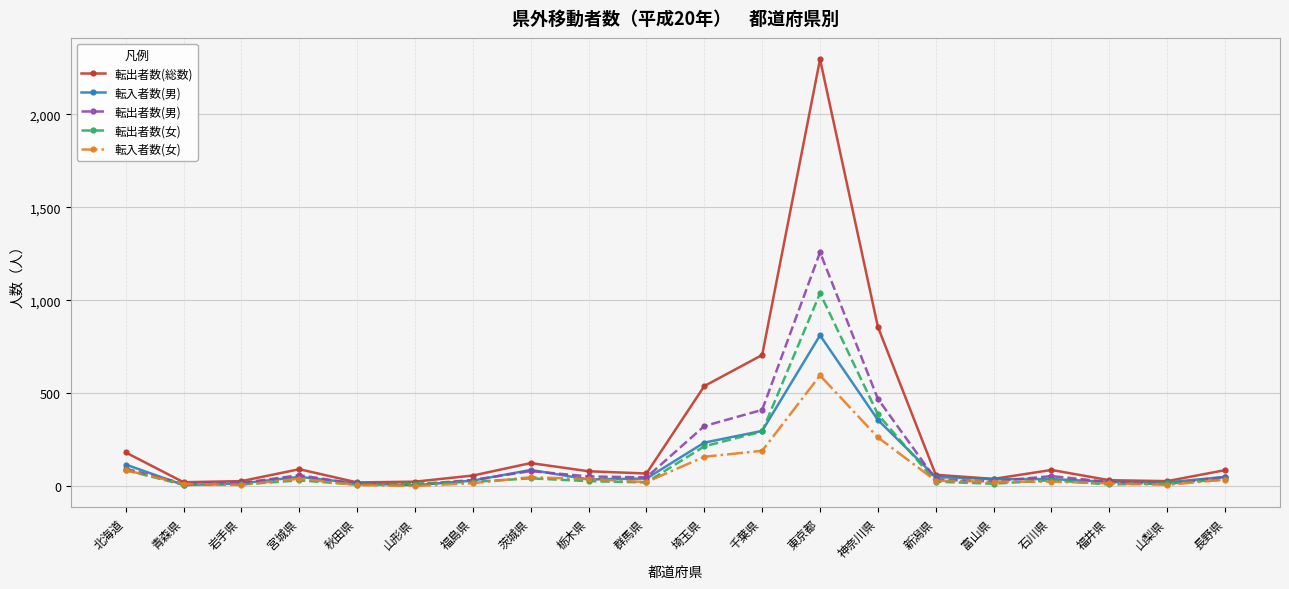

The 転出者数(男) series shows 53 at 栃木県. True or false?

True